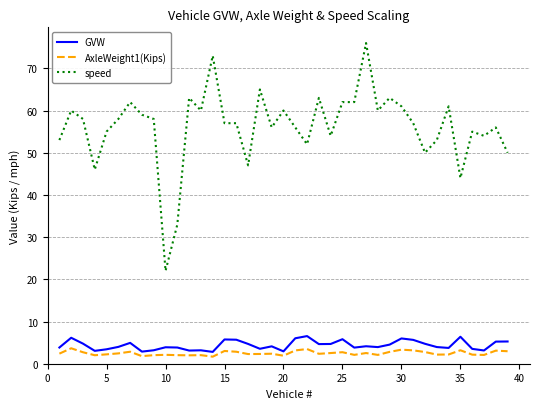

Which series has the widest spread of values?

speed